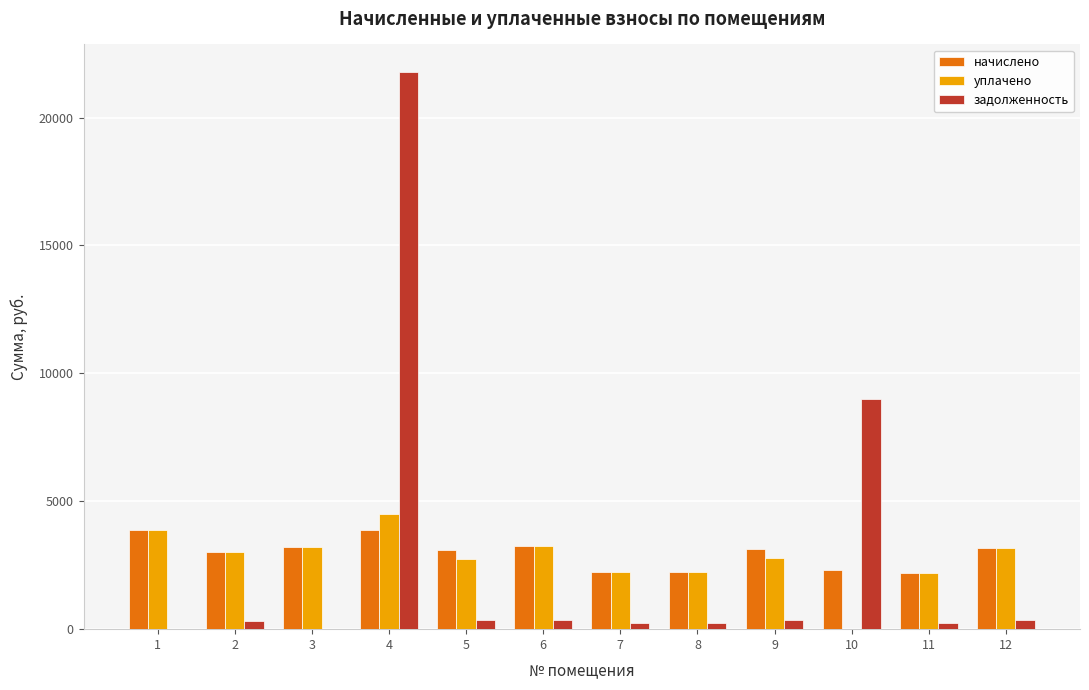

Is the value of начислено at 7 greater than the value of задолженность at 12?

Yes